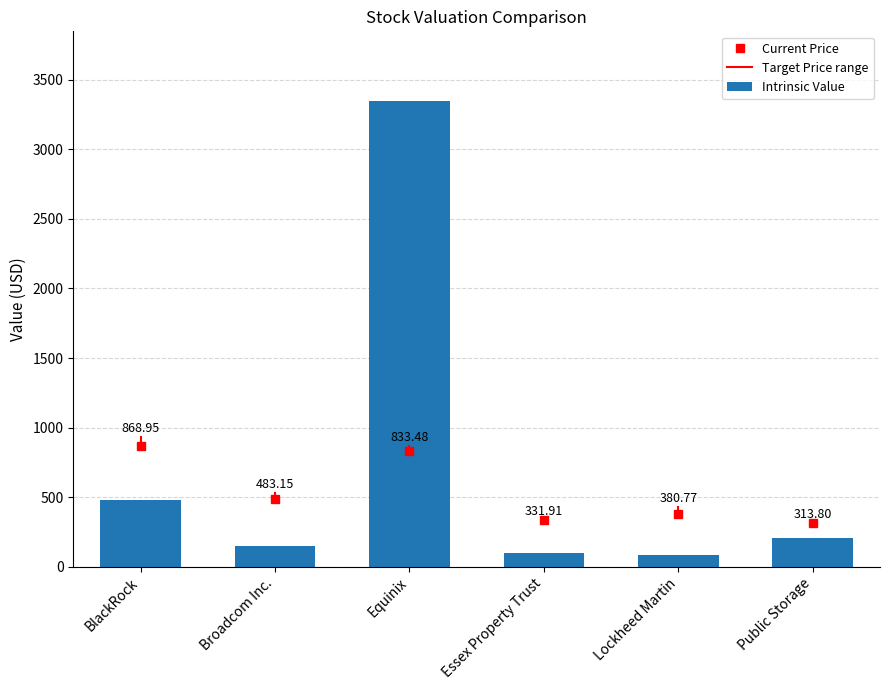

Reading left to right, transcribe all the data shown in this chart.

482.4	150.6	3347.0	97.8	86.4	207.8